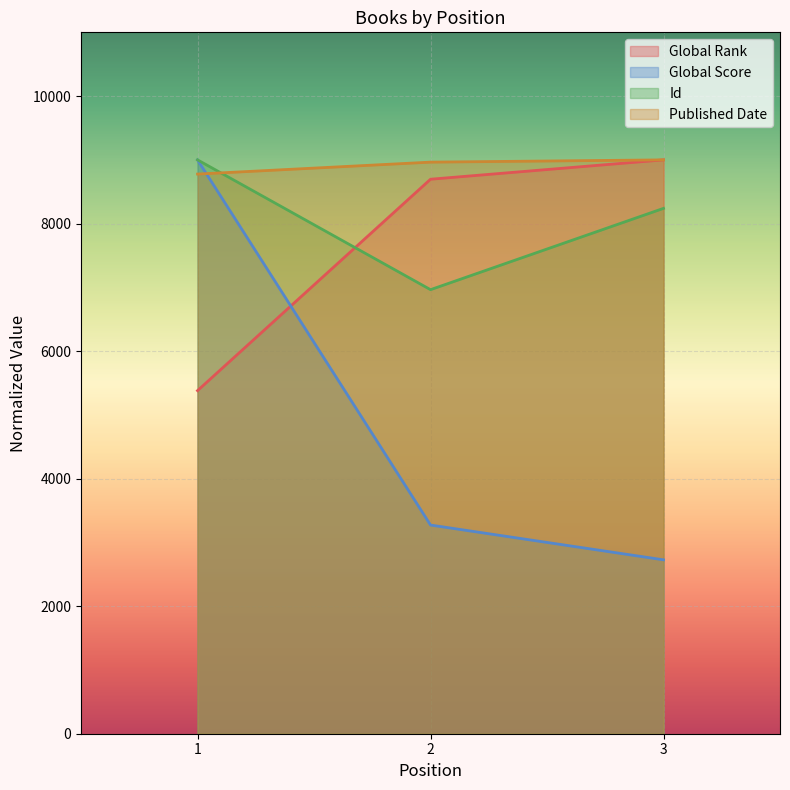

Which category has the lowest value across all series?

3